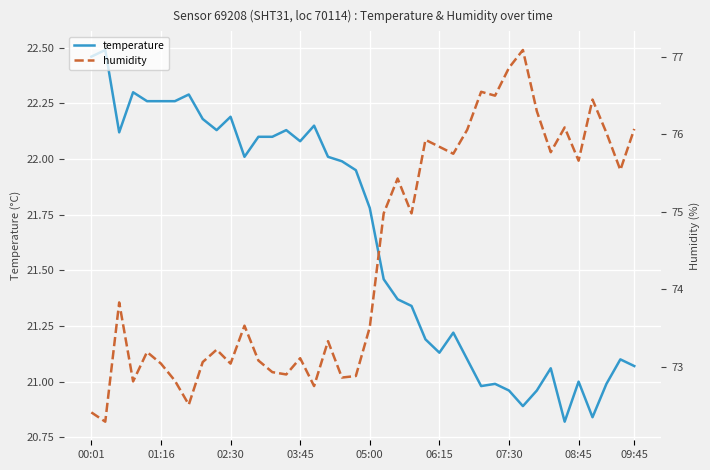

At which label does temperature first exceed 21?

00:01